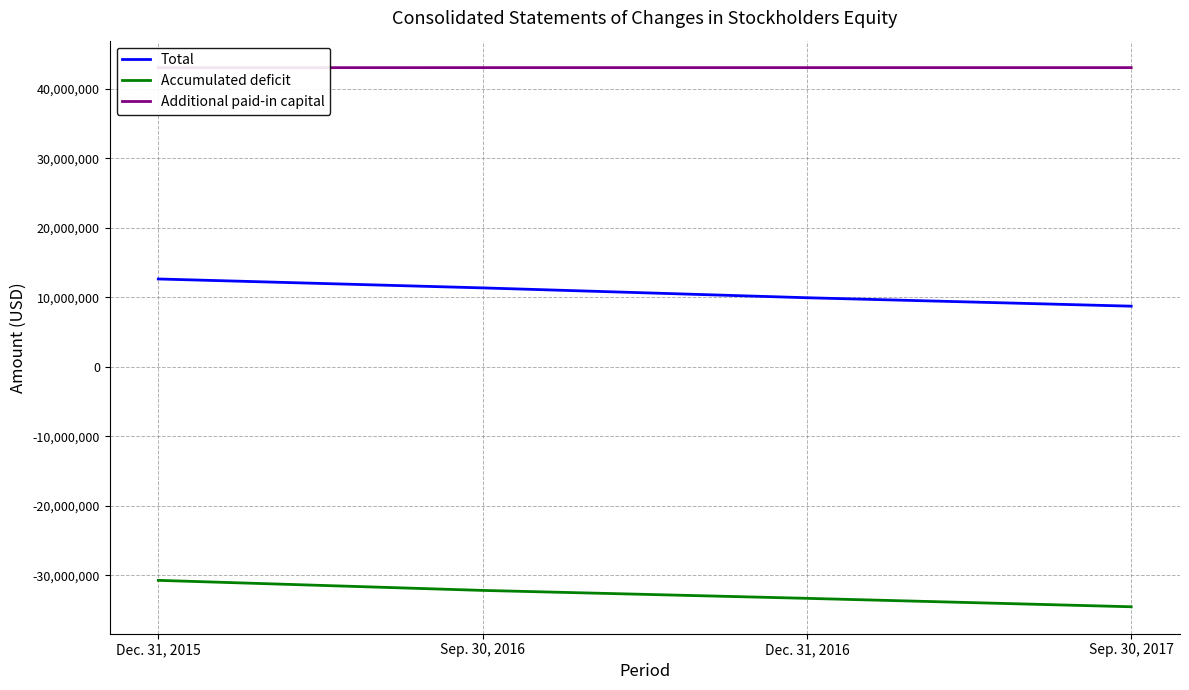

How many categories are shown in the chart?

4